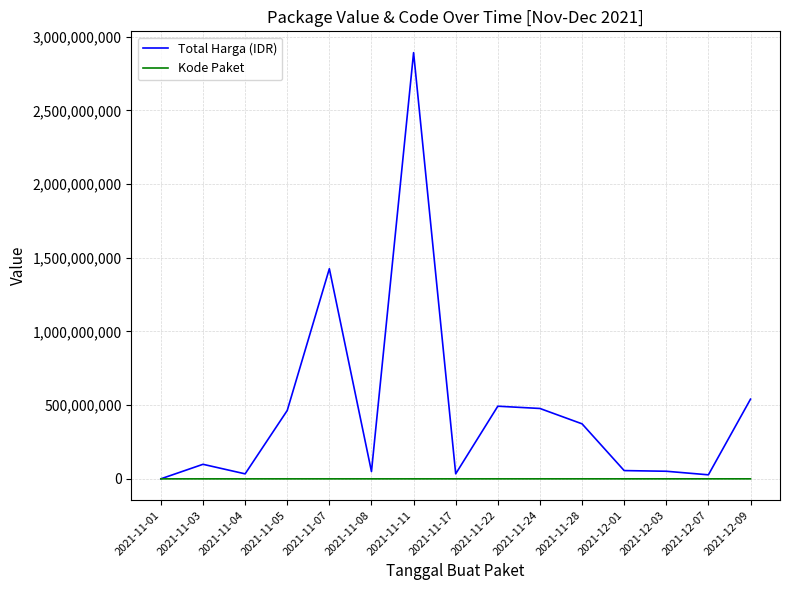

True or false: Total Harga (IDR) has a value of 56152800 at 2021-12-01.

True